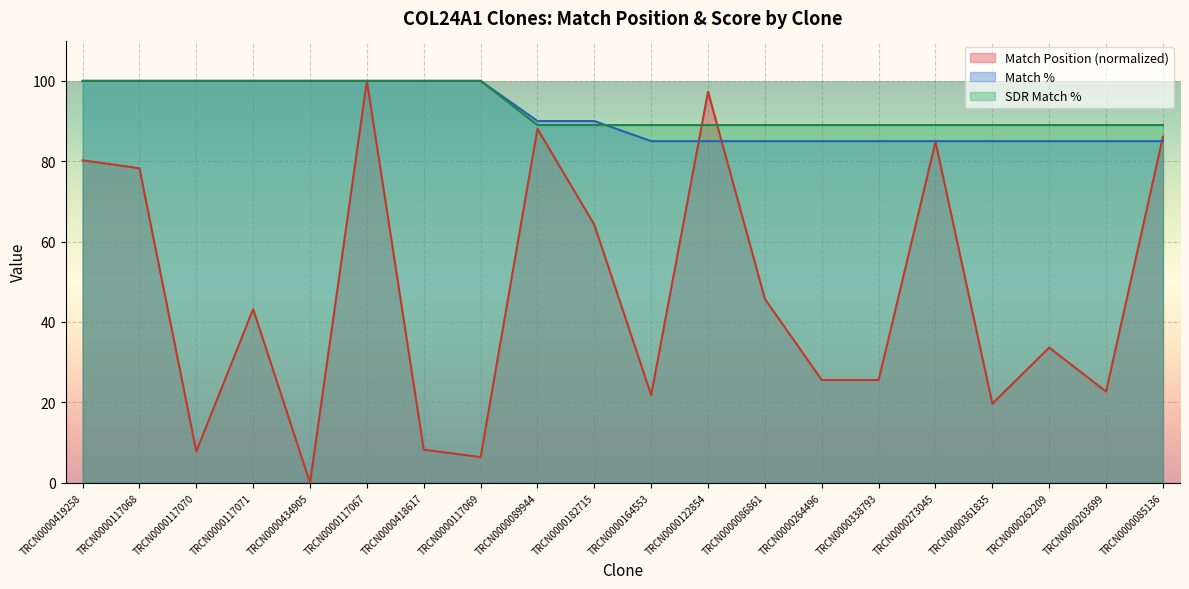

What is the spread (max minus min) of values at TRCN0000117069?

93.6